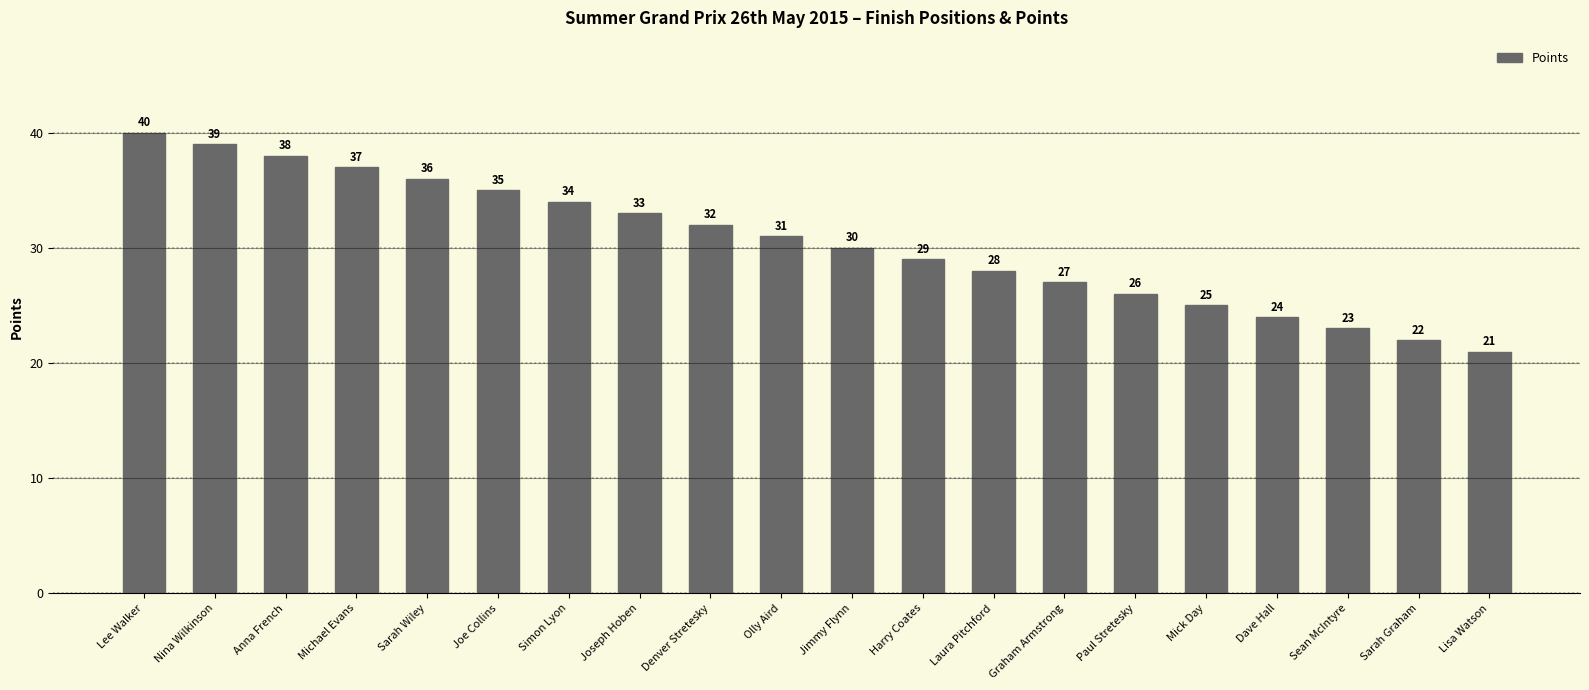

What position from the right is Joseph Hoben?

13